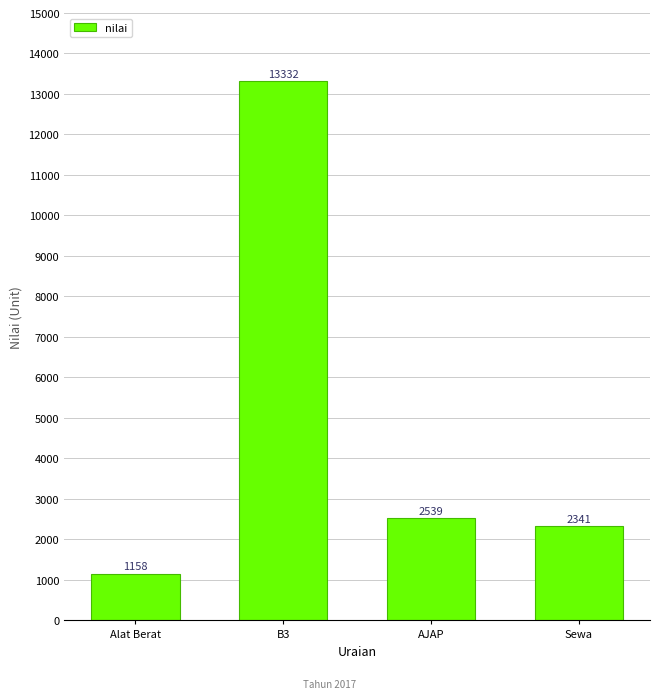

How many values are below 2539?

2